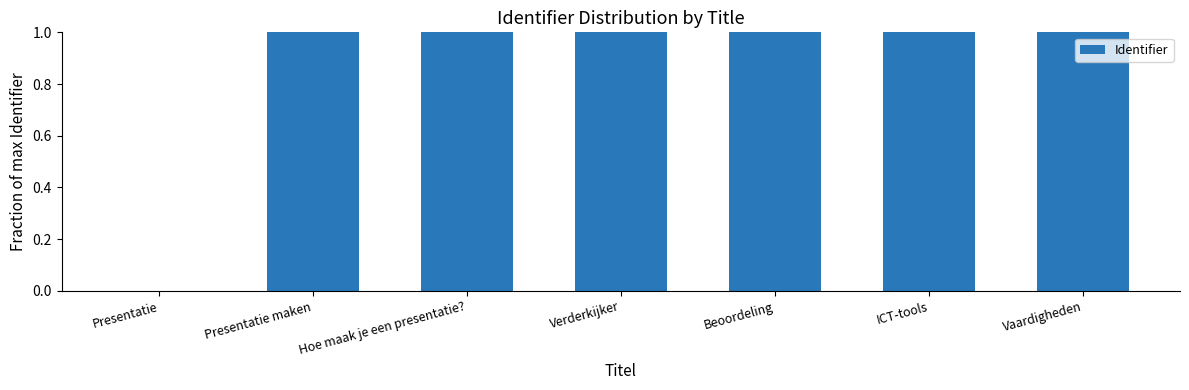

What is the greatest value displayed?

1.0